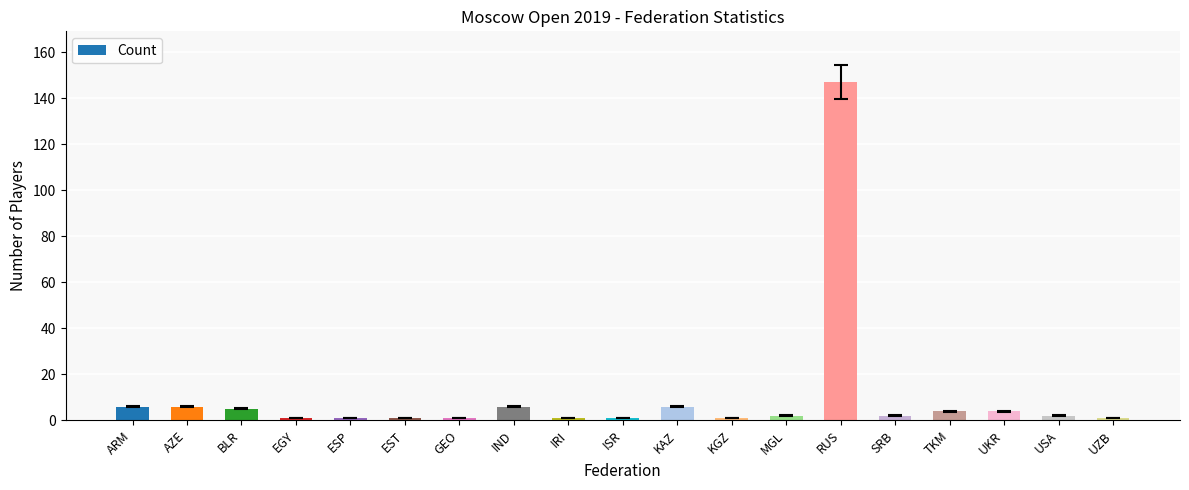

What position from the left is BLR?

3